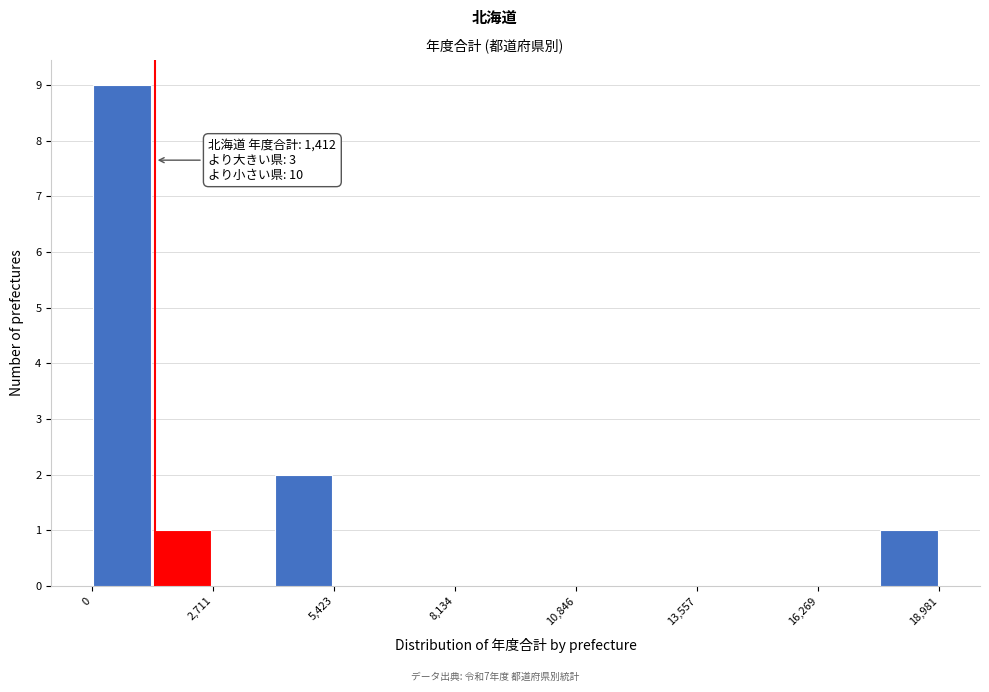

Read against the x-axis, roughly where is the centre of the tallest bar?

500